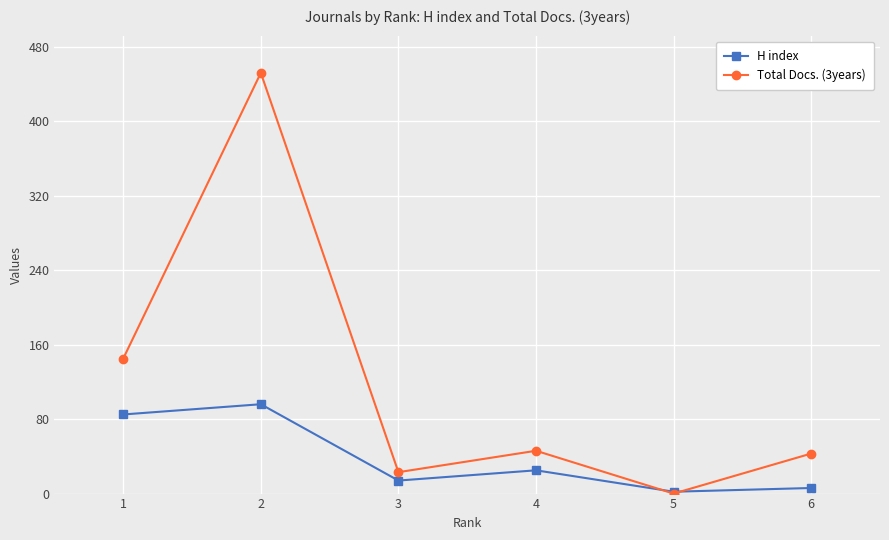

What is the difference between the H index values at 3 and 5?

12